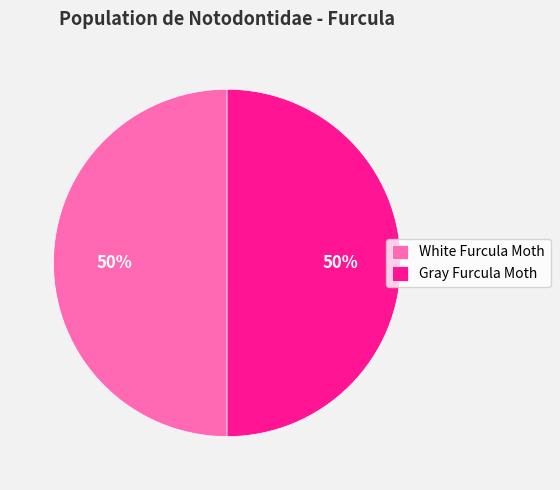

To the nearest percent, what percentage of the pie is Gray Furcula Moth?

50%